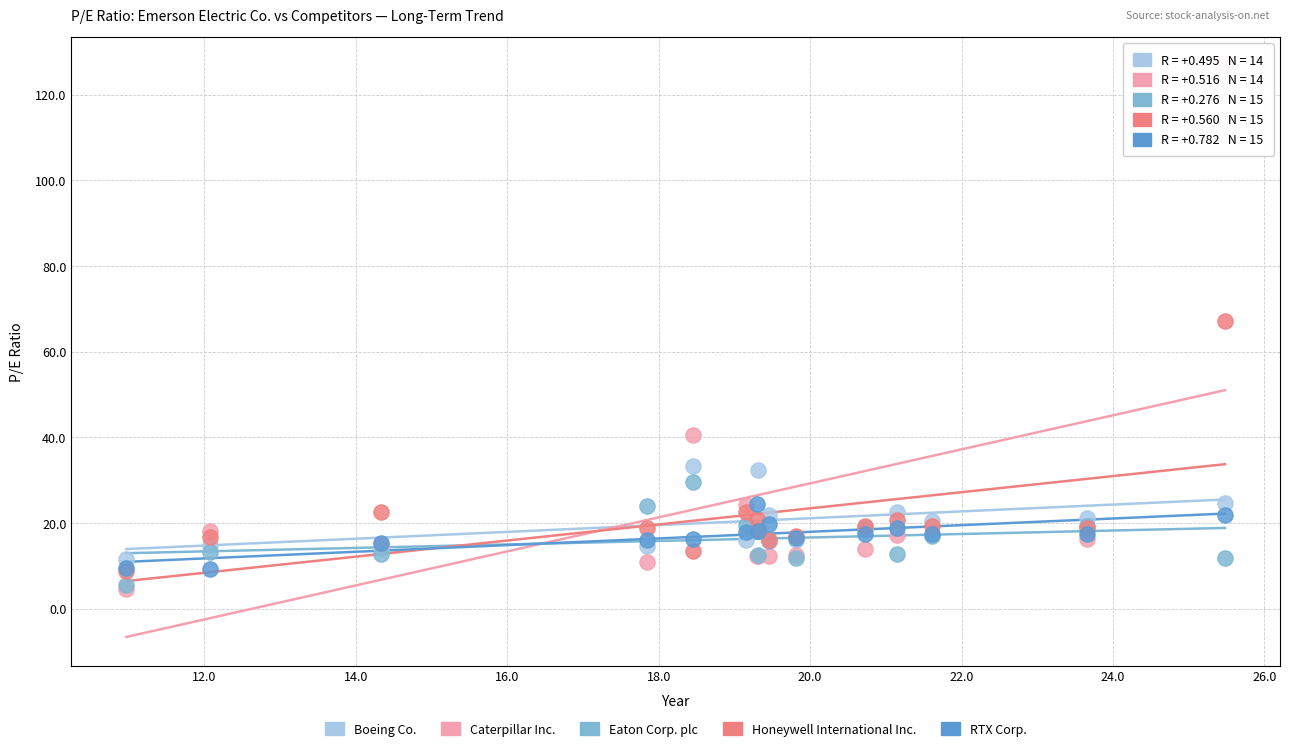

Which series has the widest spread of Y values?

Caterpillar Inc.